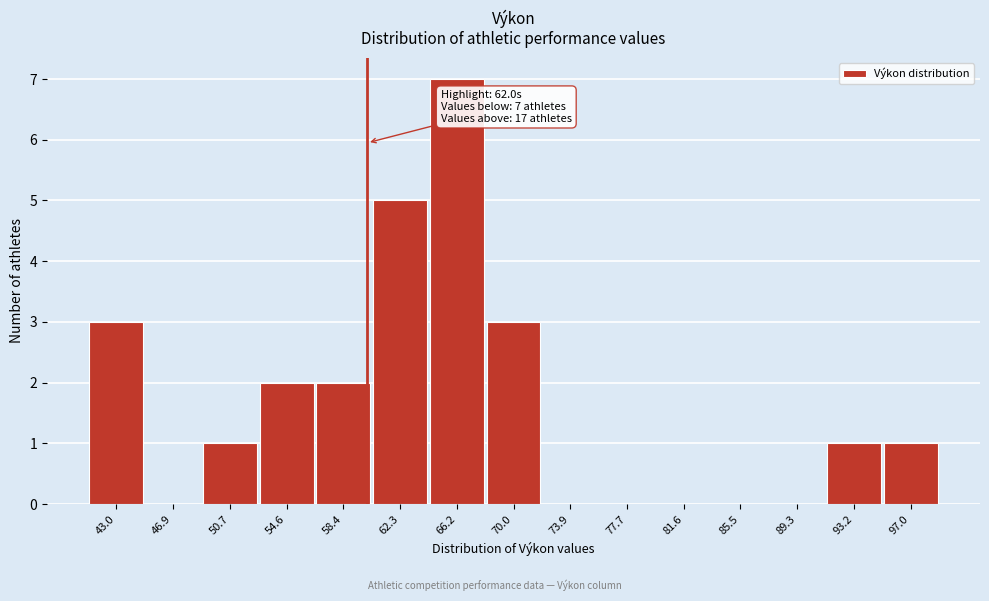

Reading left to right, transcribe all the data shown in this chart.

43.0=3	46.9=0	50.7=1	54.6=2	58.4=2	62.3=5	66.2=7	70.0=3	73.9=0	77.7=0	81.6=0	85.5=0	89.3=0	93.2=1	97.0=1